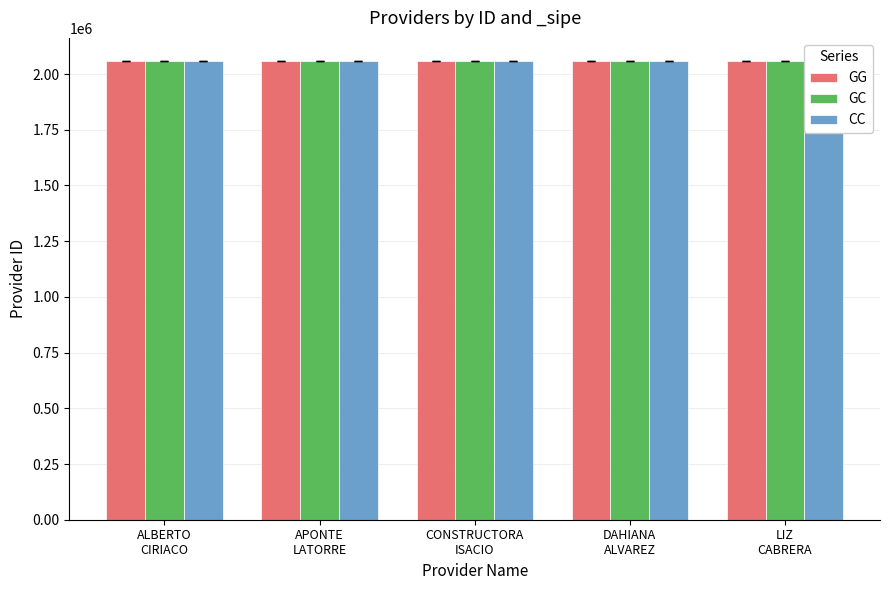

Between LIZ
CABRERA and CONSTRUCTORA
ISACIO, which is larger?

LIZ
CABRERA